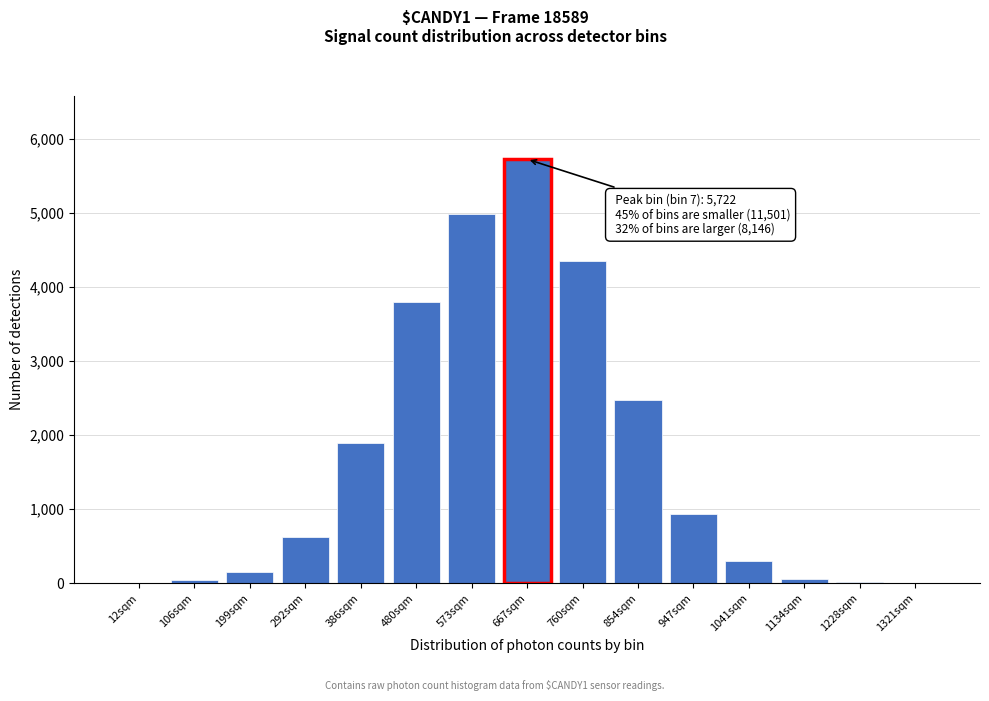

The chart shows a value of 2478 at 854sqm. True or false?

True